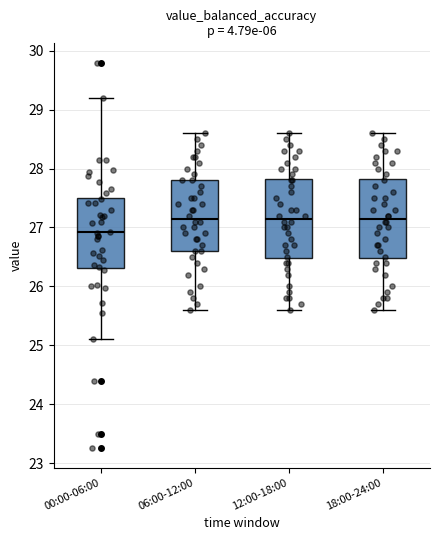

Reading left to right, read every box against the y-axis: the position of its median line, the range the box covers, and the ends of its whiskers. The values are not printed on the chart, so give them approximately, as read against the axis.

00:00-06:00: median 26.9, box 26.3 to 27.5, whiskers 25.1 to 29.2
06:00-12:00: median 27.2, box 26.6 to 27.8, whiskers 25.6 to 28.6
12:00-18:00: median 27.2, box 26.5 to 27.8, whiskers 25.6 to 28.6
18:00-24:00: median 27.2, box 26.5 to 27.8, whiskers 25.6 to 28.6